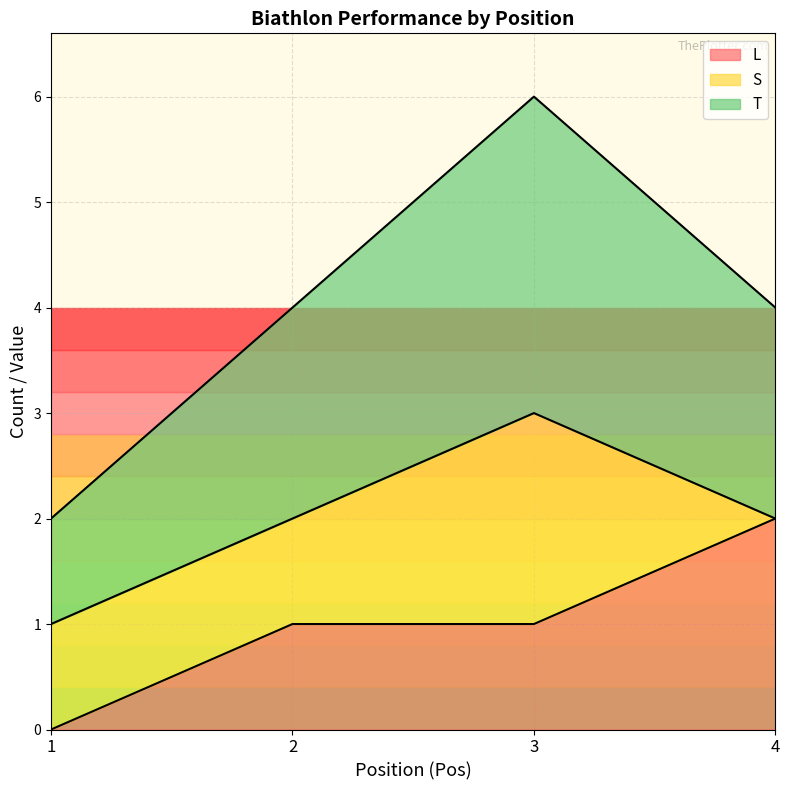

Is it true that T equals 5 at 3?

False